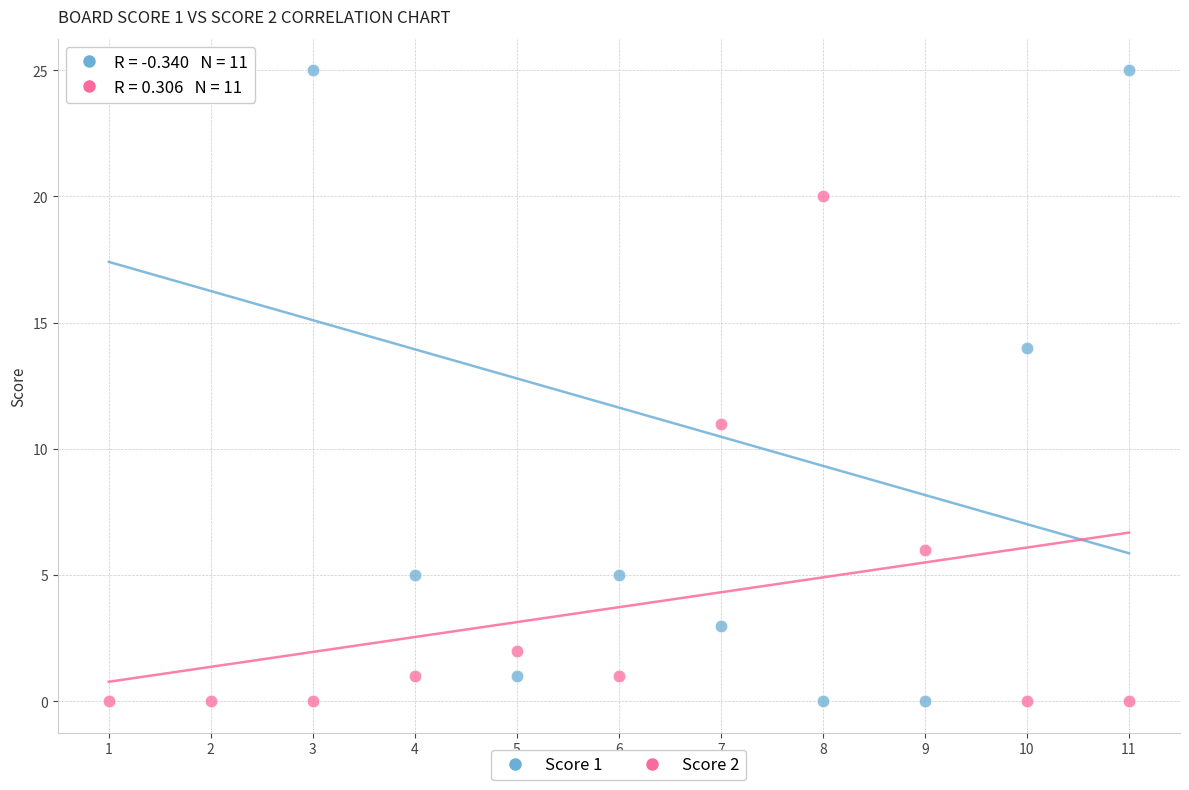

Which series has the widest spread of Y values?

Score 1